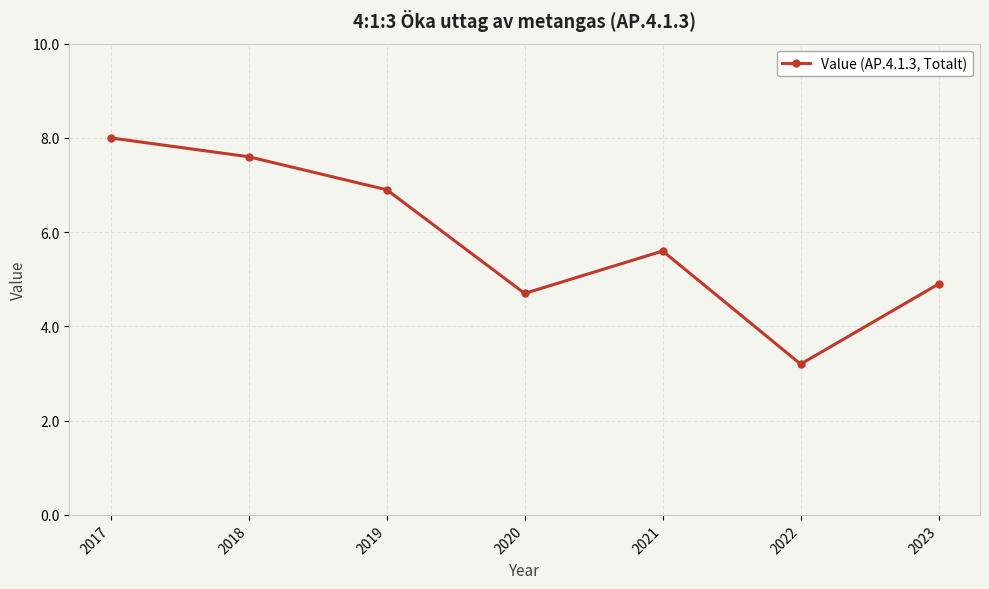

At which label does the data first exceed 5?

2017